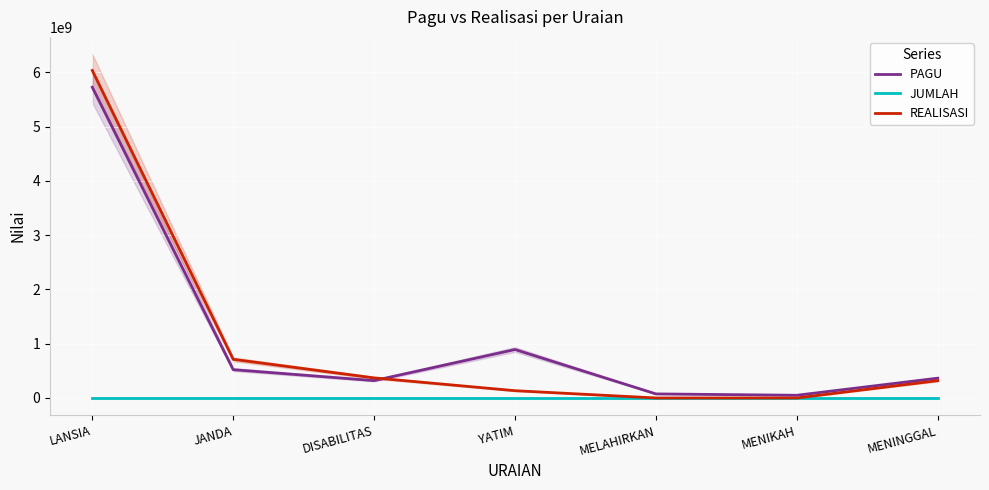

Count the number of data series in this chart.

3